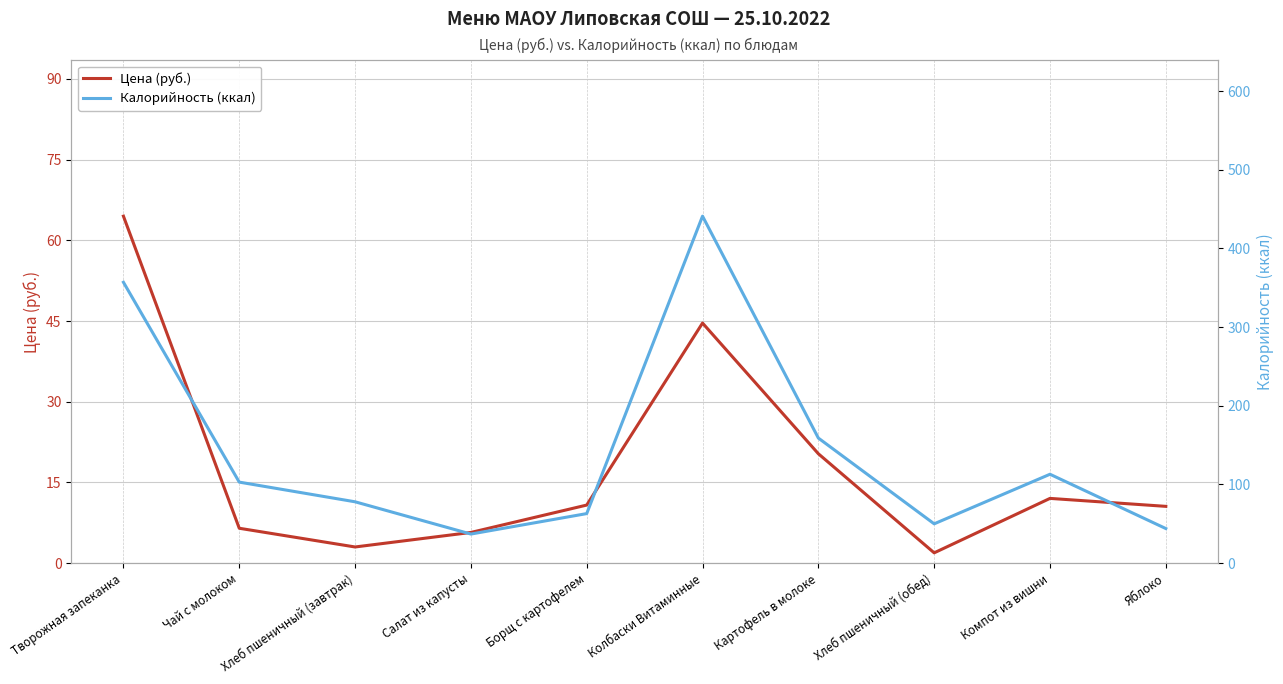

Is this an area chart (filled region under the line)?

No